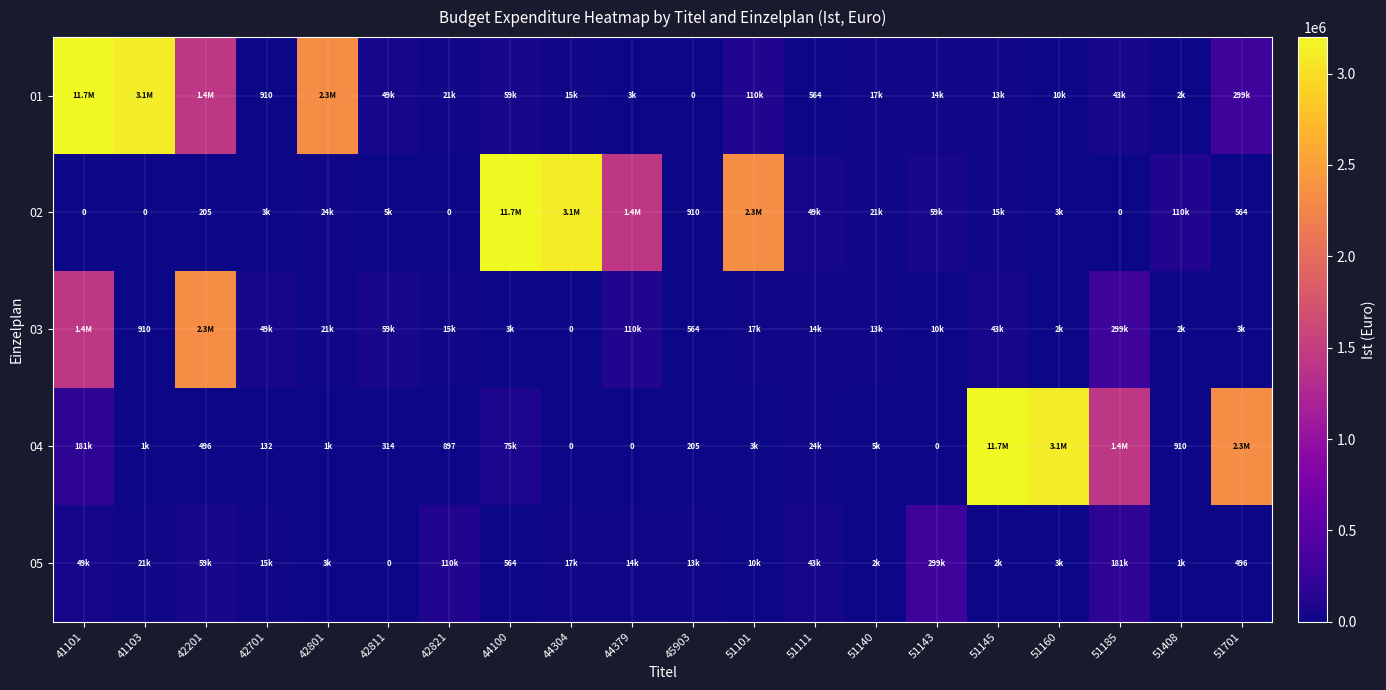

True or false: 05 has a value of 58768.7 at 42201.

True